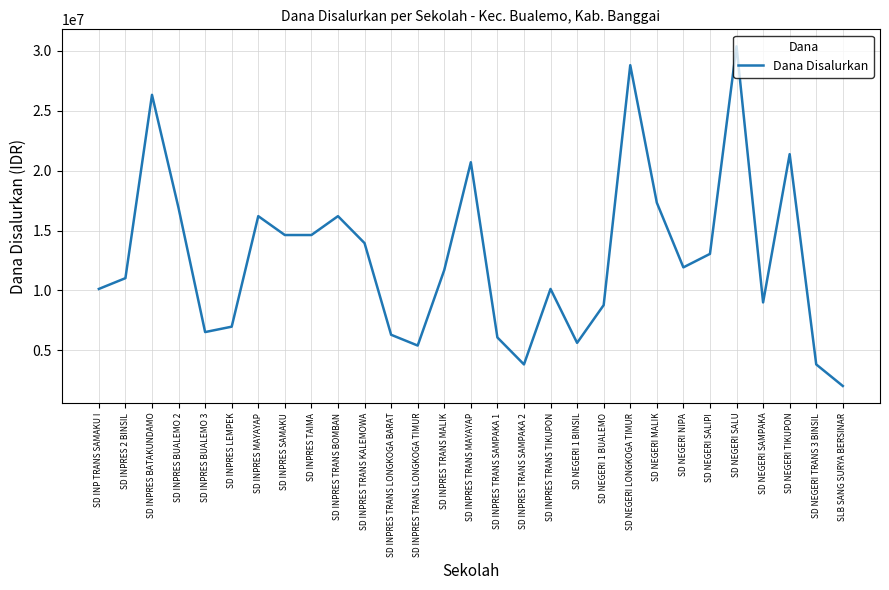

What position from the left is SD NEGERI TIKUPON?

27